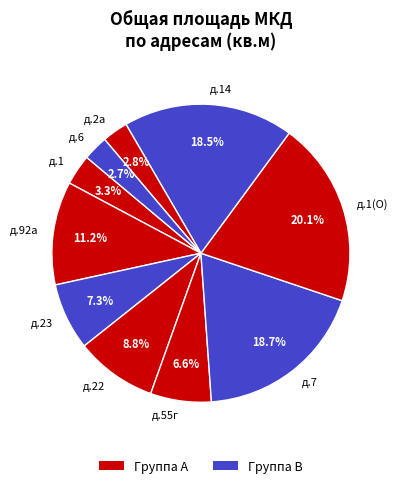

How many slices are in this pie chart?

10